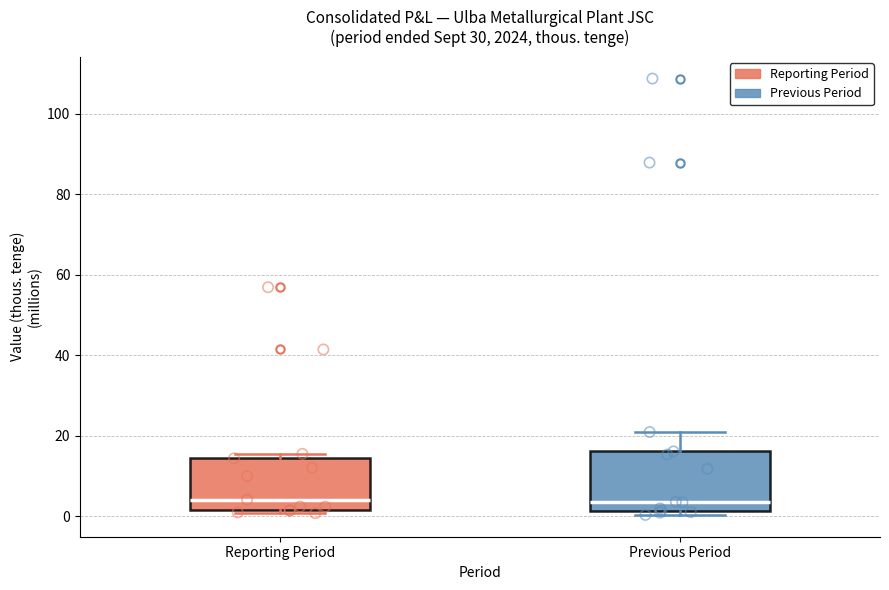

Reading left to right, transcribe this box plot: for each box, give where its median line is, the range the box spans, and where its two whiskers end, as read against the y-axis. The values are not printed on the chart, so give them approximately, as read against the axis.

Reporting Period: median 4, box 2 to 14, whiskers 0 to 16
Previous Period: median 4, box 2 to 16, whiskers 0 to 20